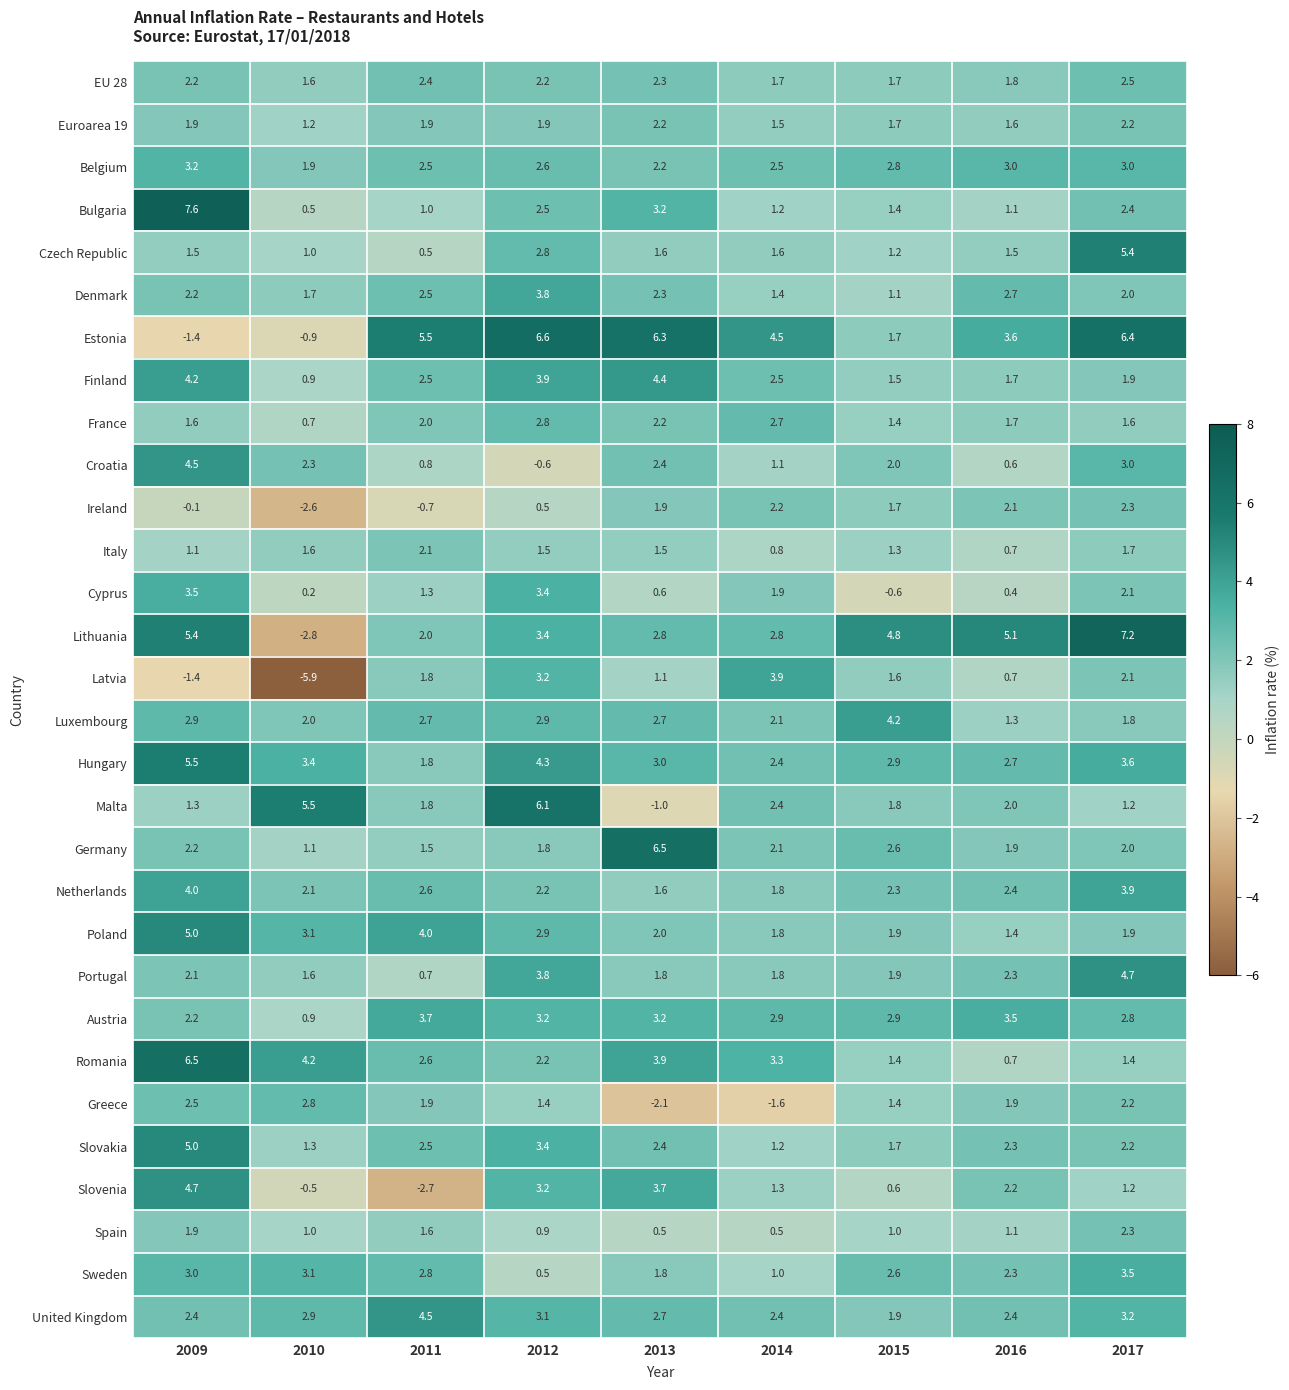

Which series has the largest total across all categories?

Estonia